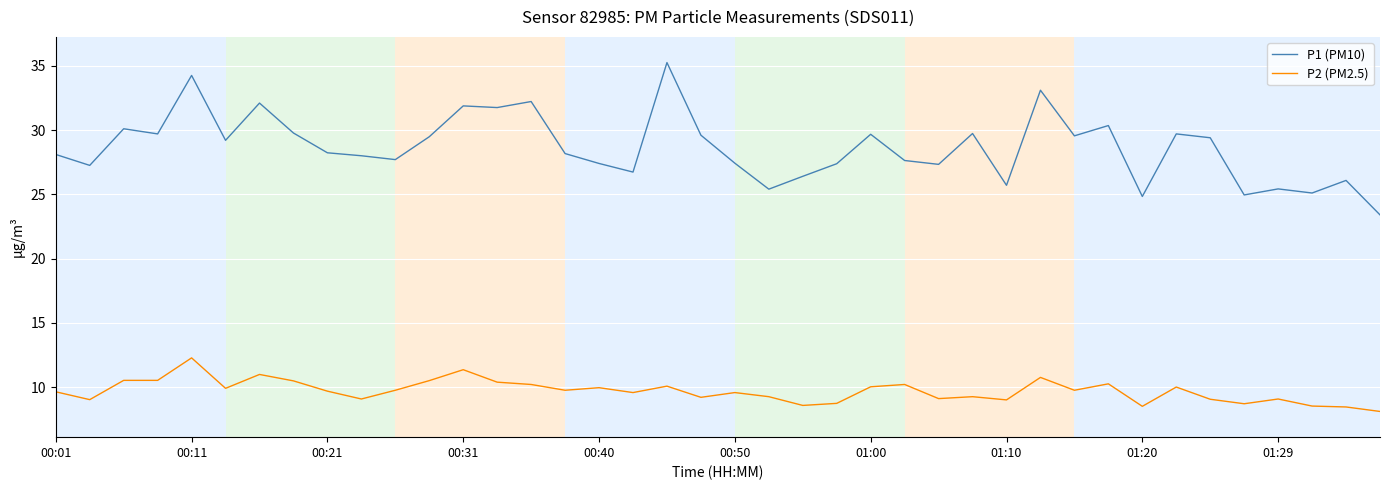

What is the lowest value of the P2 (PM2.5) series?

8.1